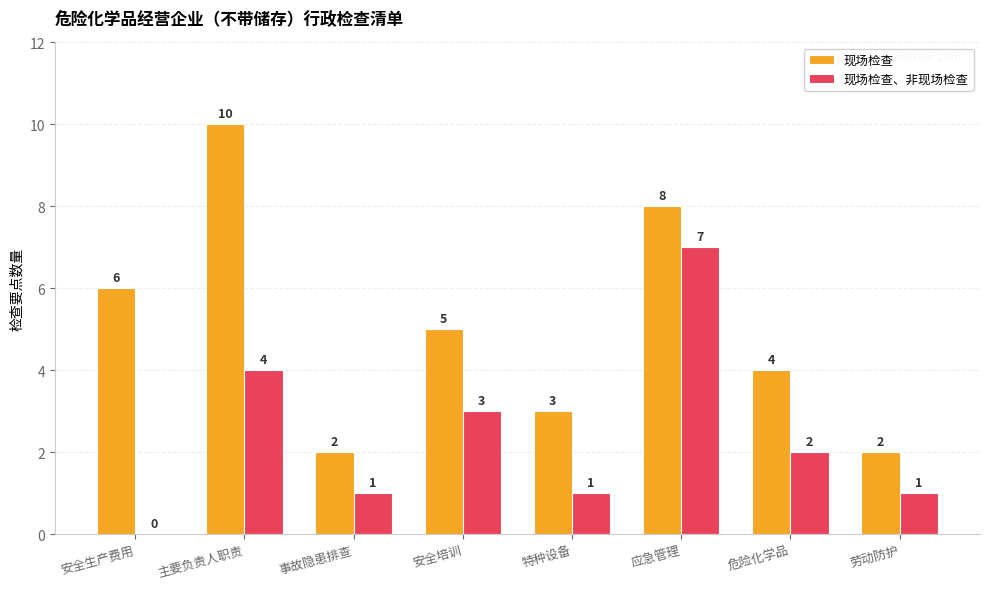

What is the highest value of the 现场检查 series?

10